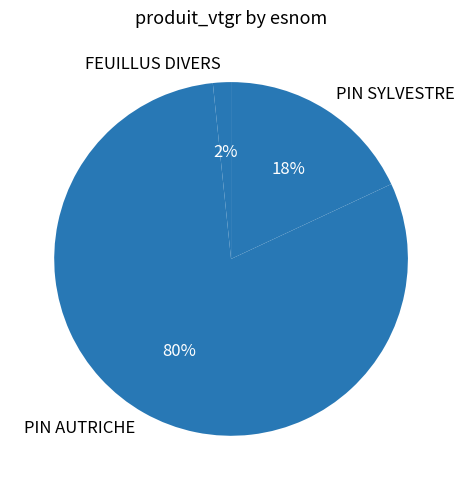

Is it true that PIN AUTRICHE is 1% of the pie?

False